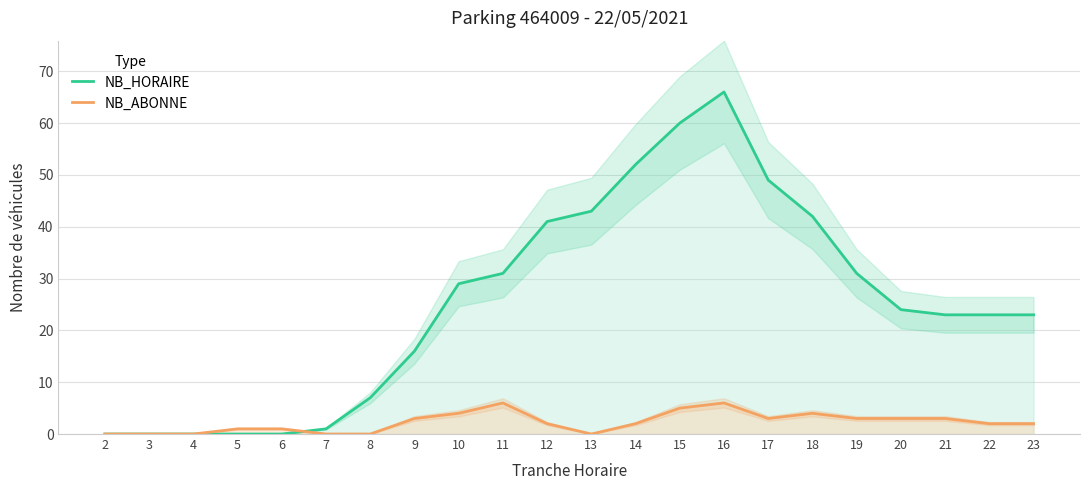

How many positive values does the NB_HORAIRE series have?

17